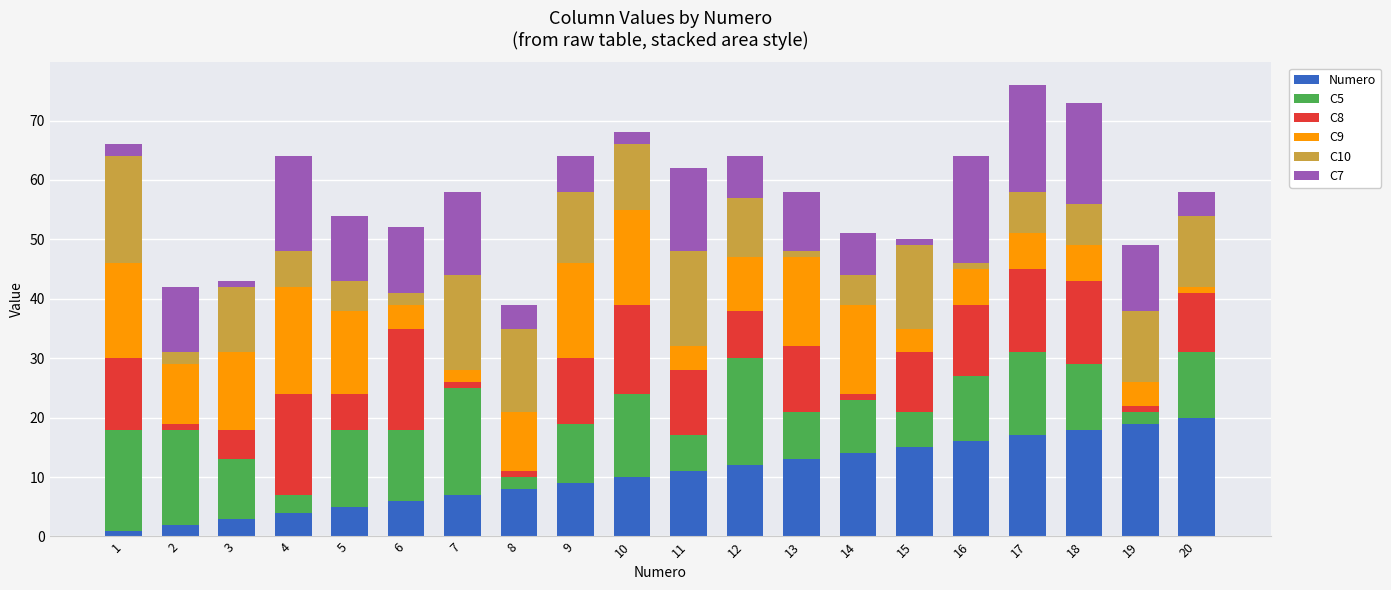

What value does the C8 series have at 11?

11